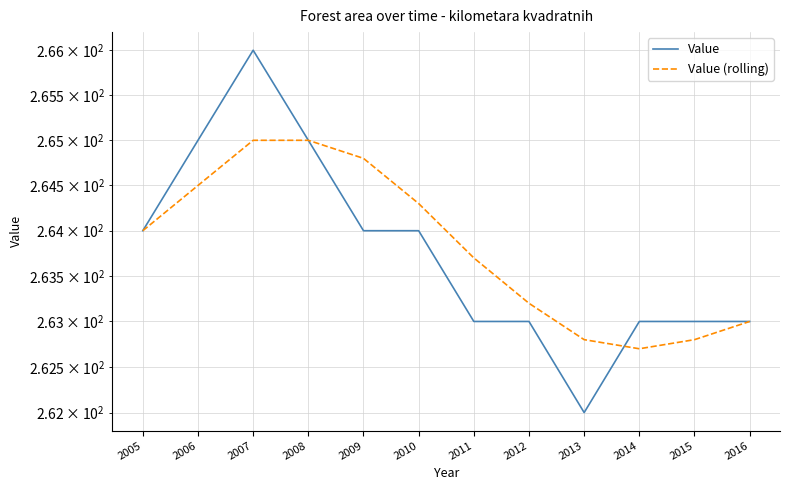

The value of Value at 2016 is 263.0. True or false?

True